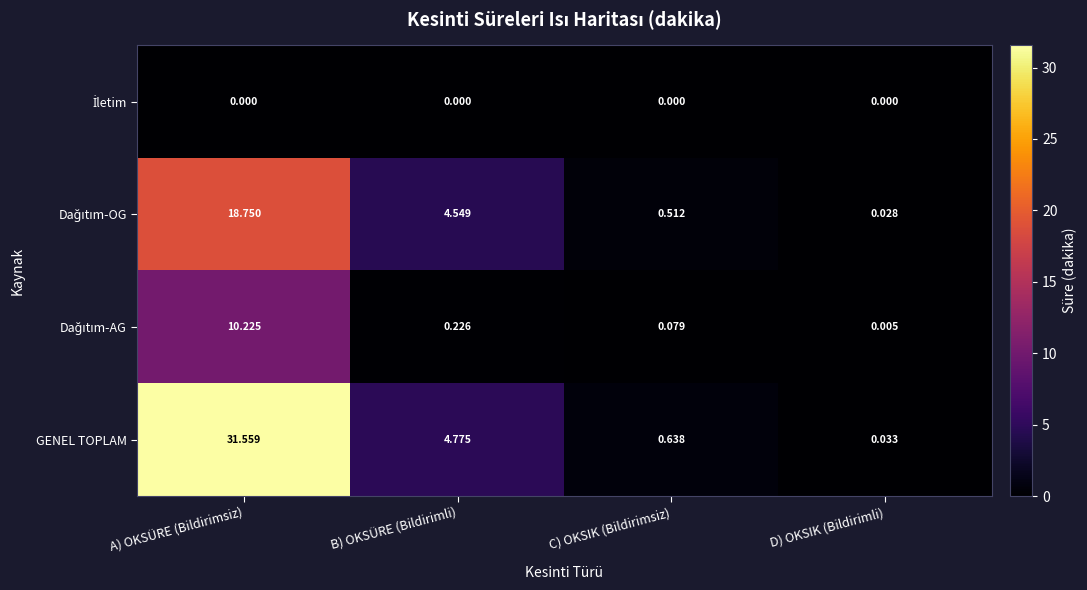

Which series has the largest total across all categories?

GENEL TOPLAM